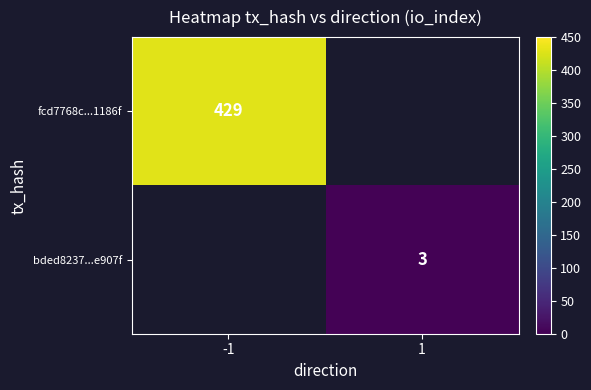

The value of bded8237...e907f at 1 is 5. True or false?

False